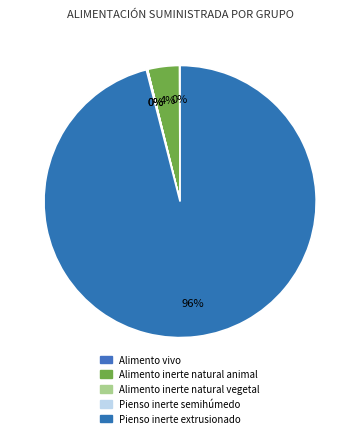

How many slices are in this pie chart?

5